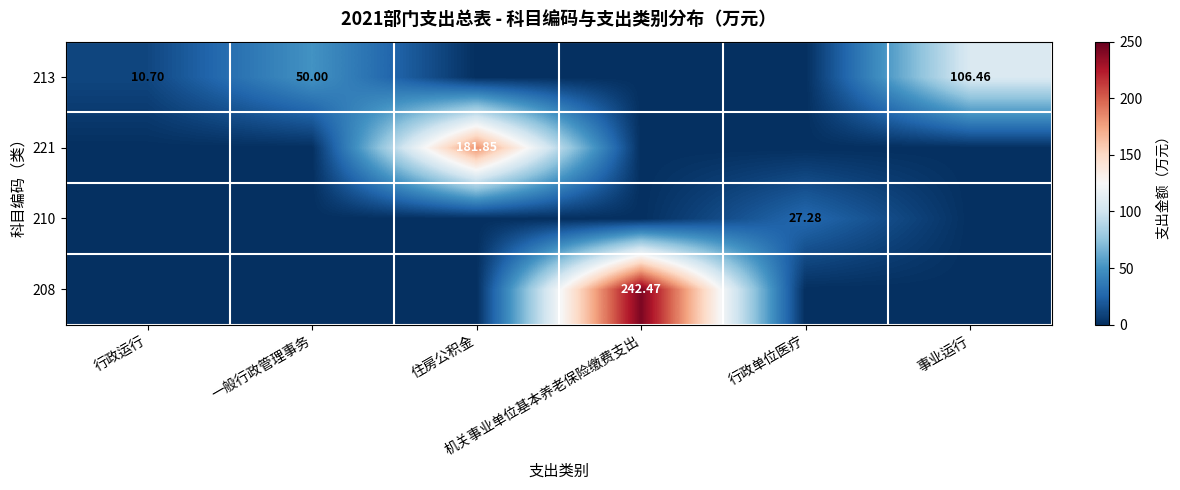

What is the greatest value displayed?

242.5